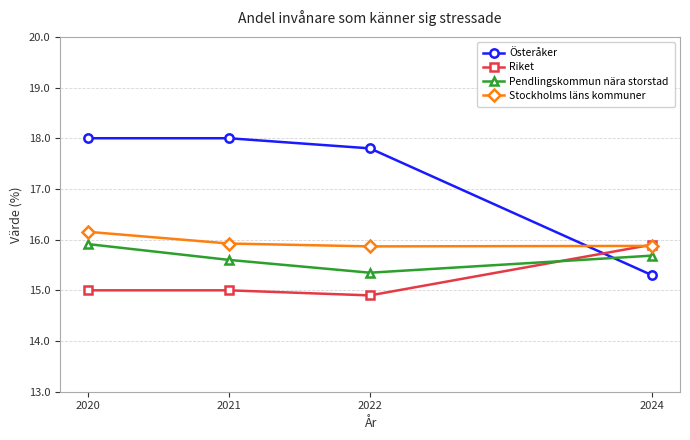

How many times do Stockholms läns kommuner and Riket cross each other?

1